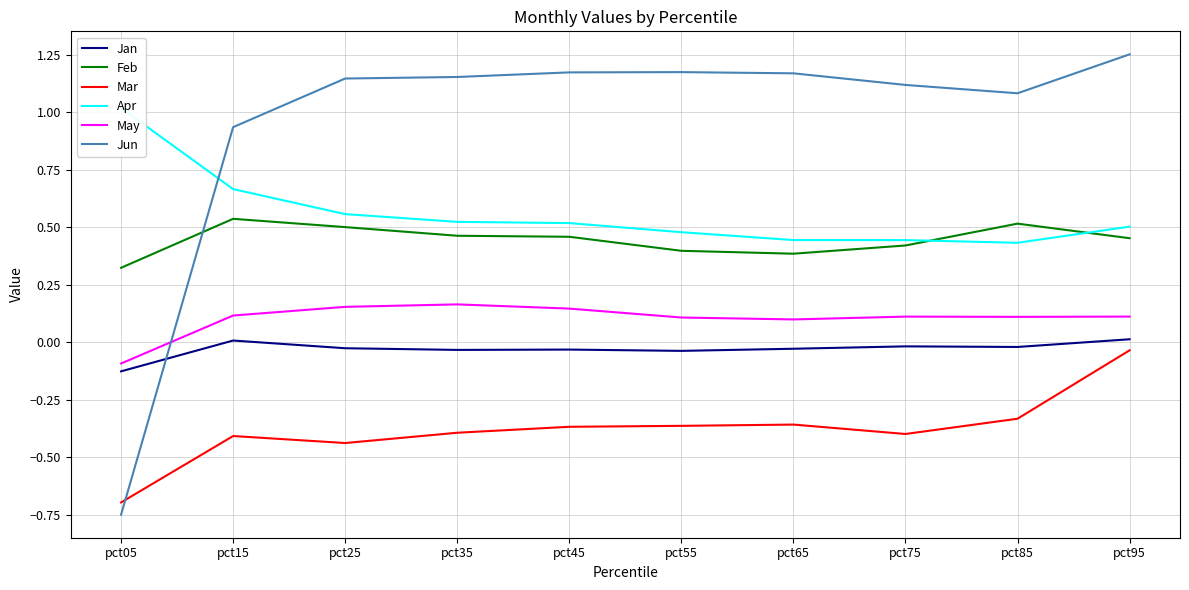

Which series has the widest spread of values?

Jun